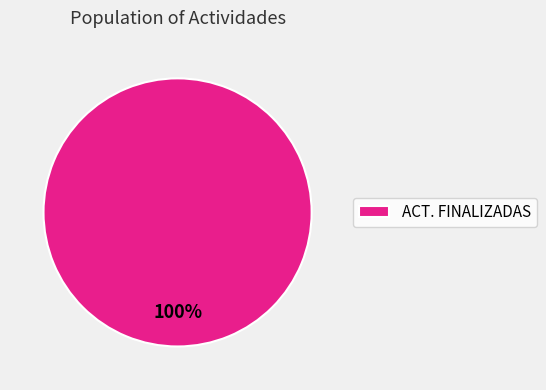

What is the majority slice?

ACT. FINALIZADAS